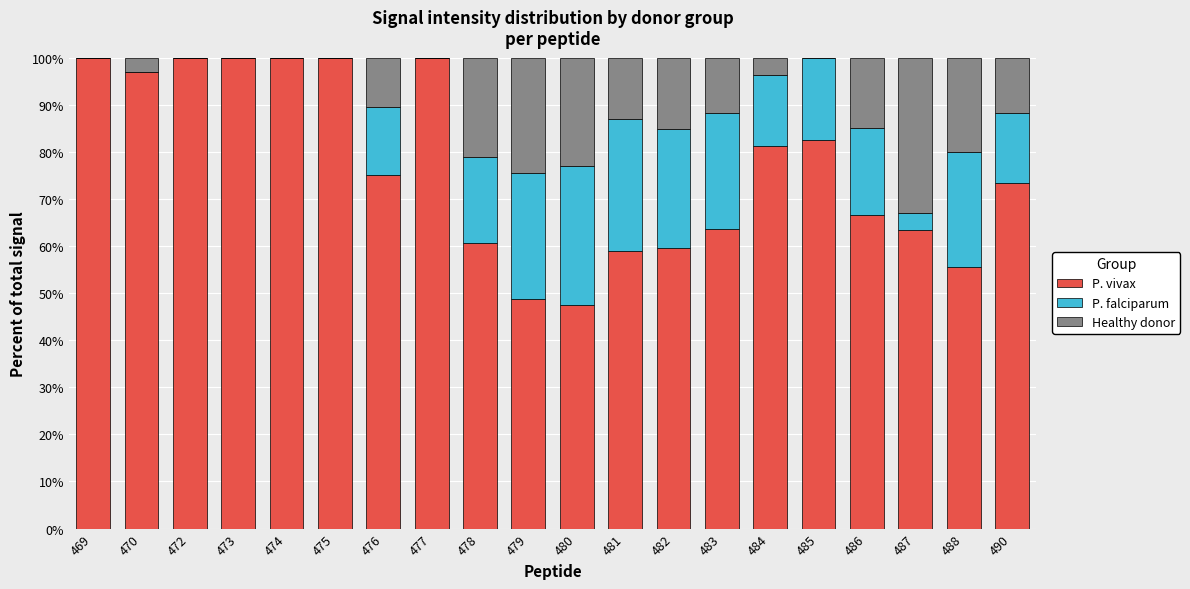

What is the highest value of the P. vivax series?

100.0